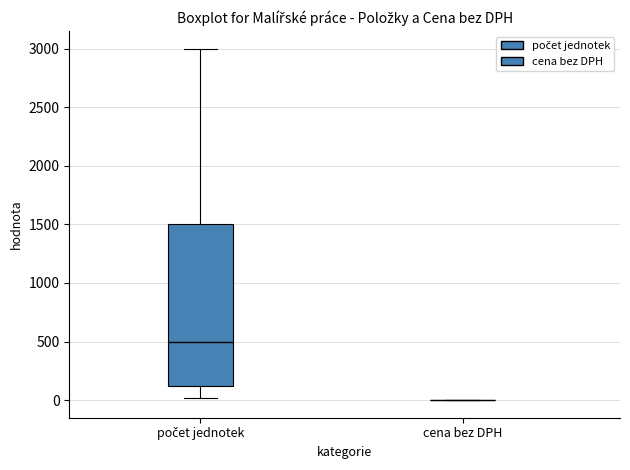

Comparing the boxes themselves (not the whiskers), which one is the tallest?

počet jednotek